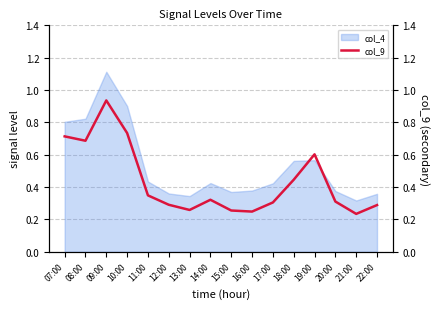

The chart shows a value of 0.7 at 10:00. True or false?

True